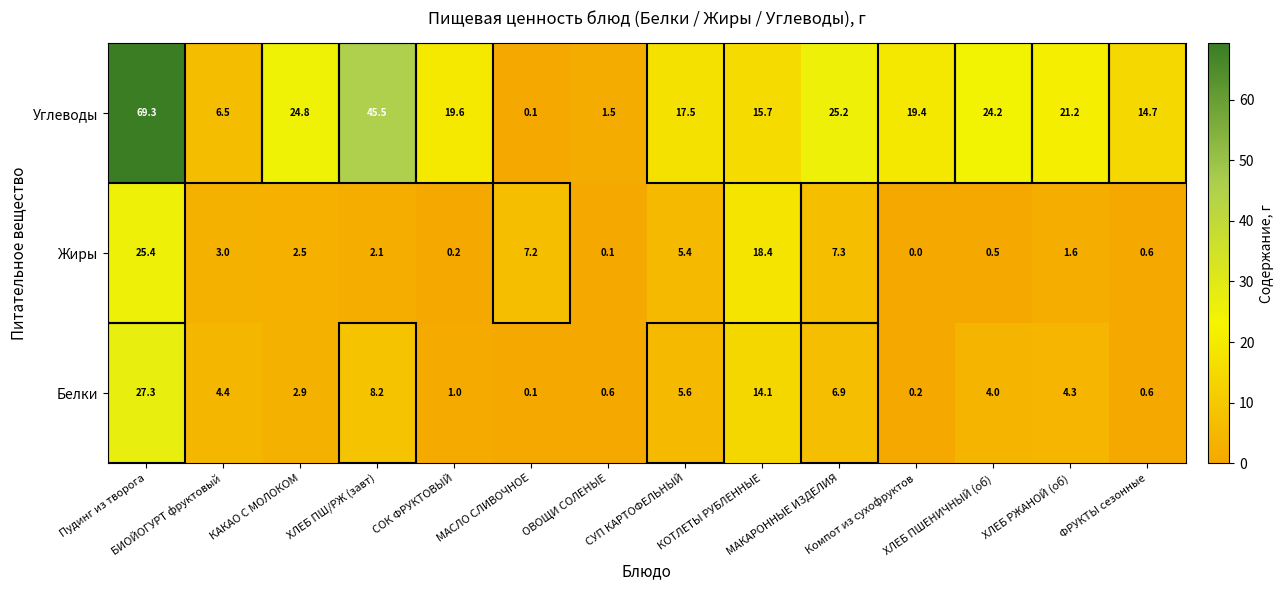

At how many categories does at least one series exceed 20?

6